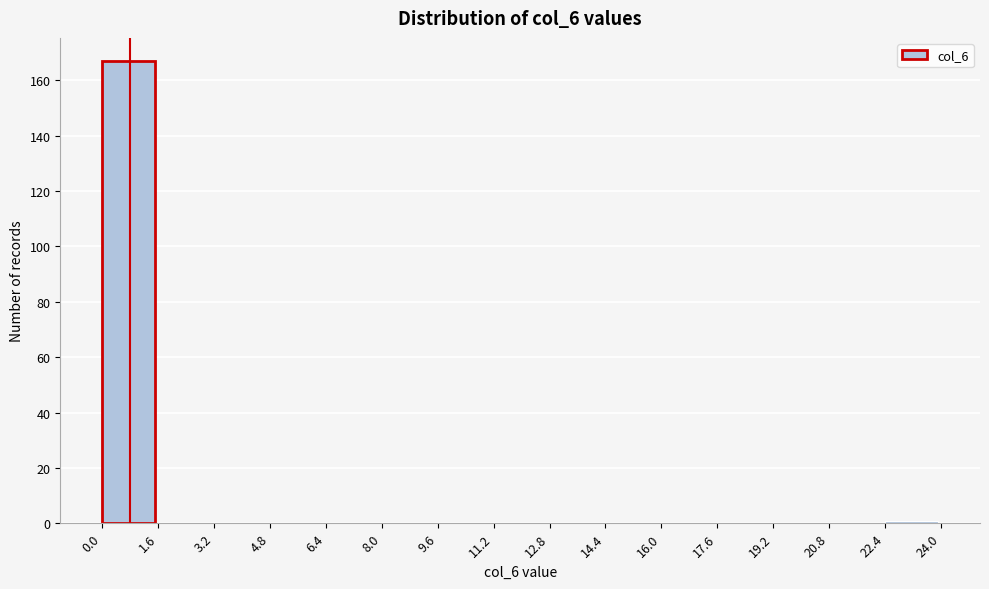

What is the height of the bar covering 0.0 to 1.6 on the x-axis? The values are not printed on the chart, so give them approximately, as read against the axis.

168